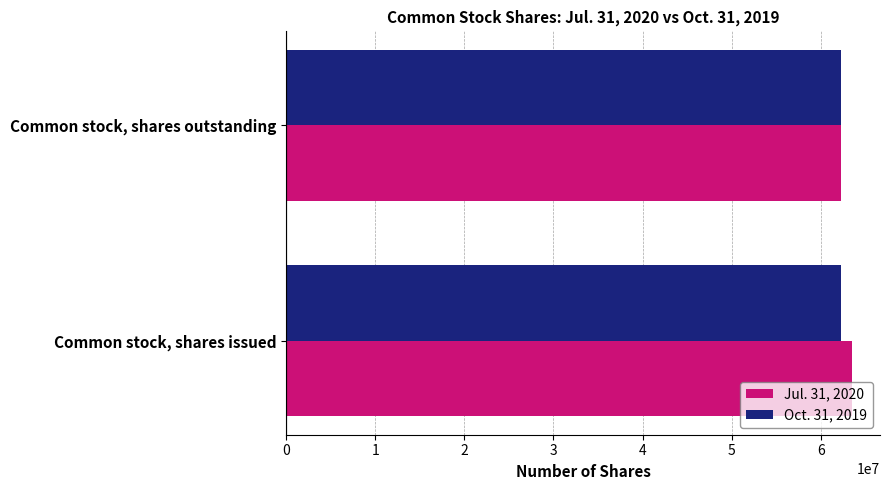

What is the maximum value shown in the chart?

63476203